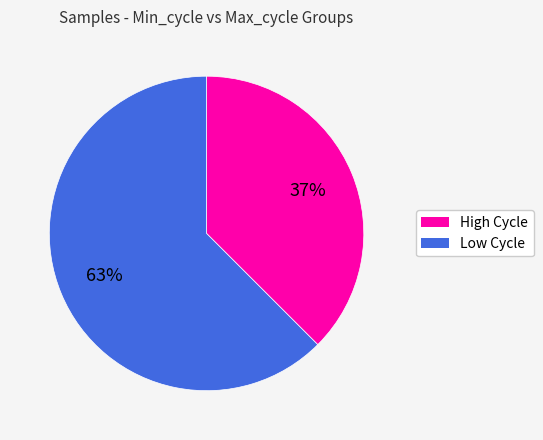

Rank the categories by value from highest to lowest.

Low Cycle, High Cycle